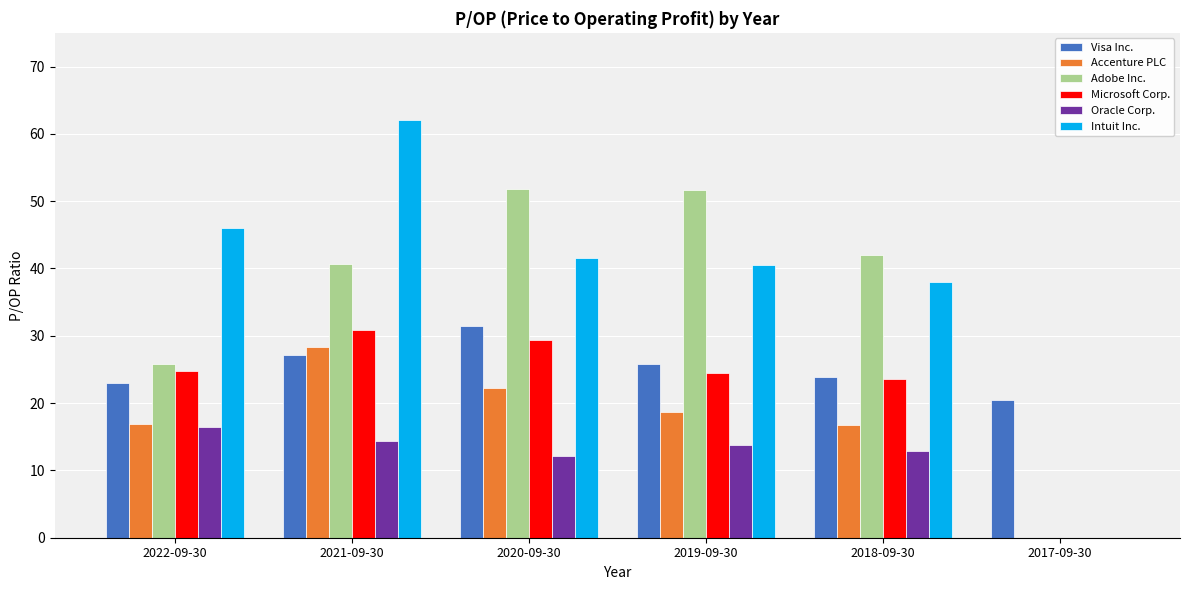

Between 2022-09-30 and 2020-09-30, which series saw the biggest shift?

Adobe Inc.